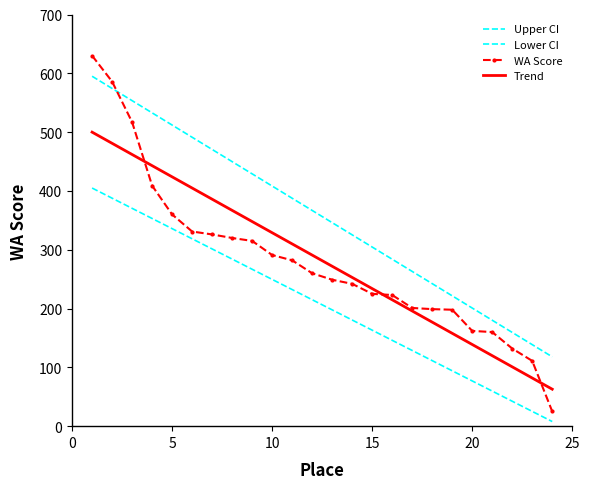

What is the sum of all values?

6754